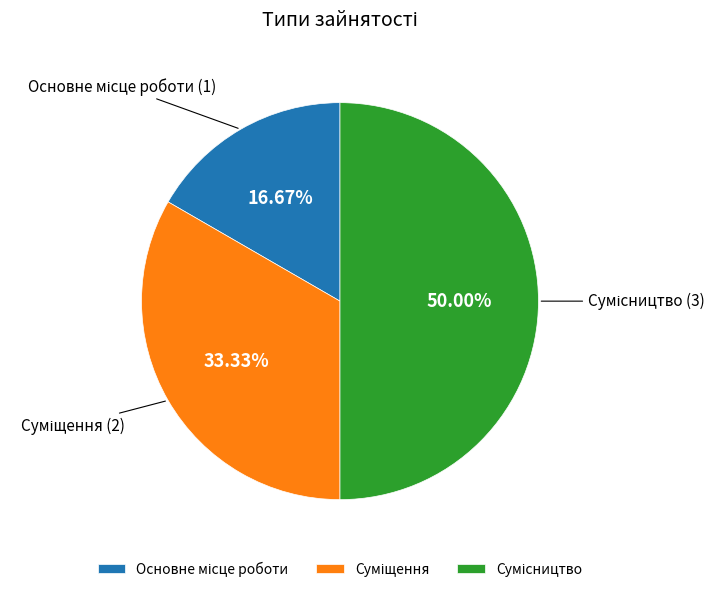

Is there a majority slice in this chart?

No